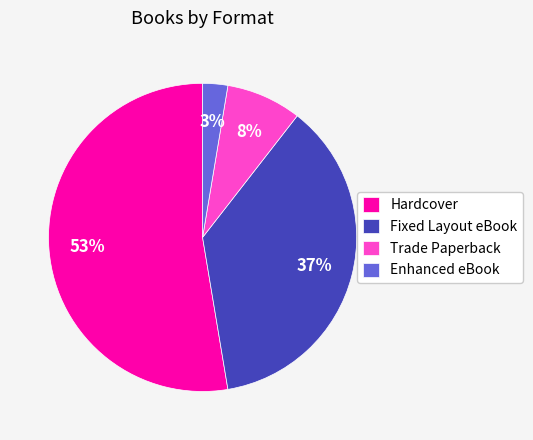

To the nearest percent, what is the difference between the Trade Paperback and Enhanced eBook slice percentages?

5%